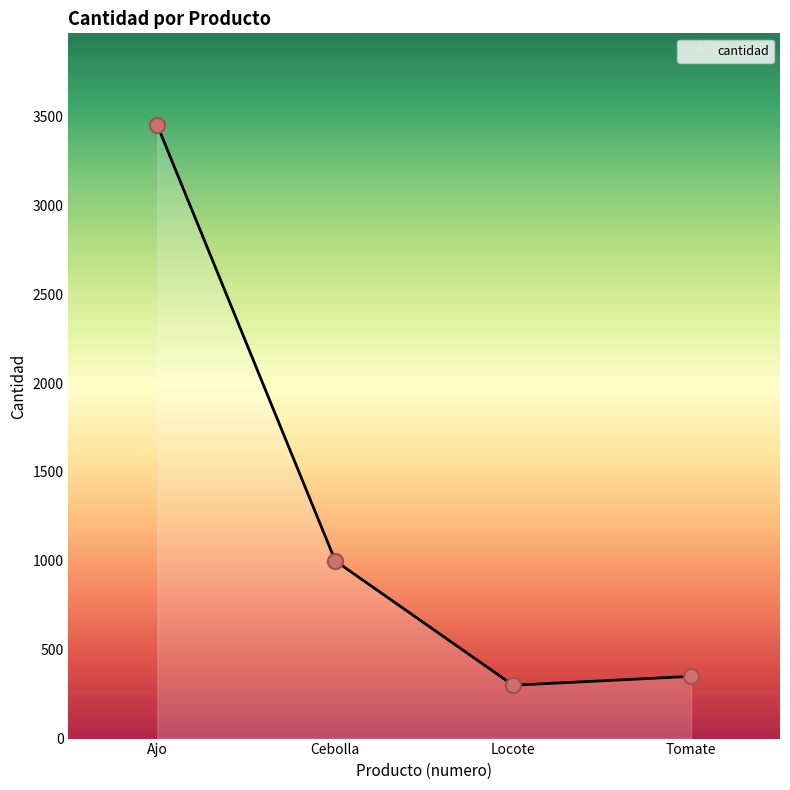

What is the change in value from Ajo to Tomate?

-3100